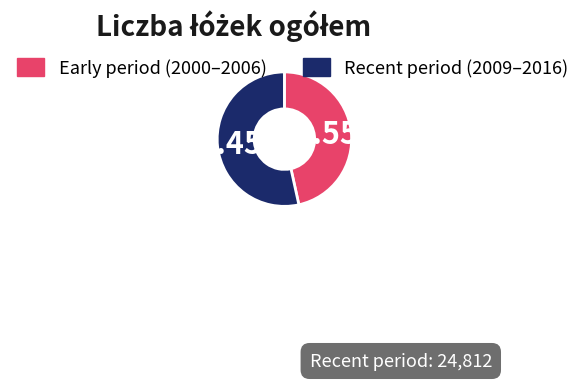

How many segments does this pie chart have?

2